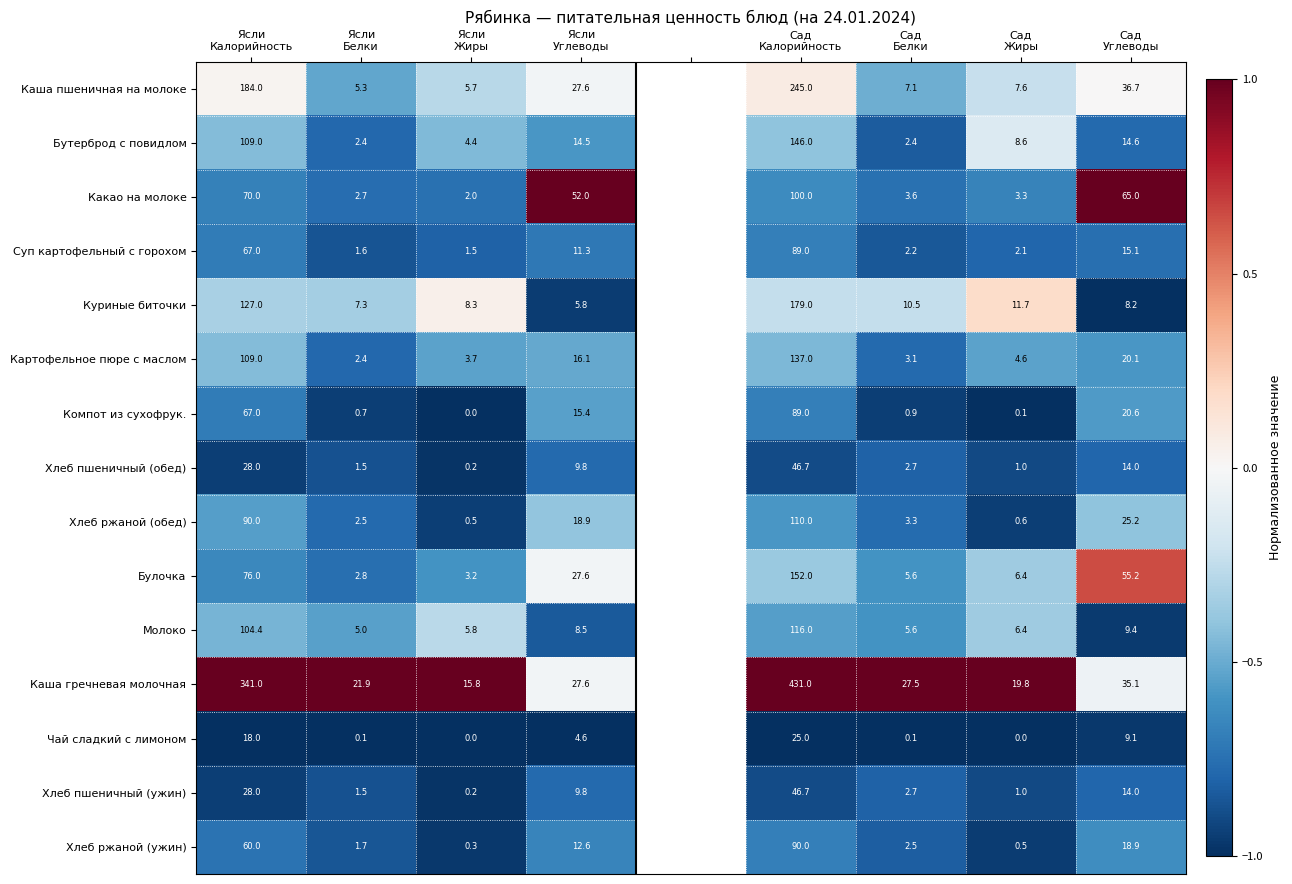

The value of Картофельное пюре с маслом at Ясли Калорийность is -0.4. True or false?

True